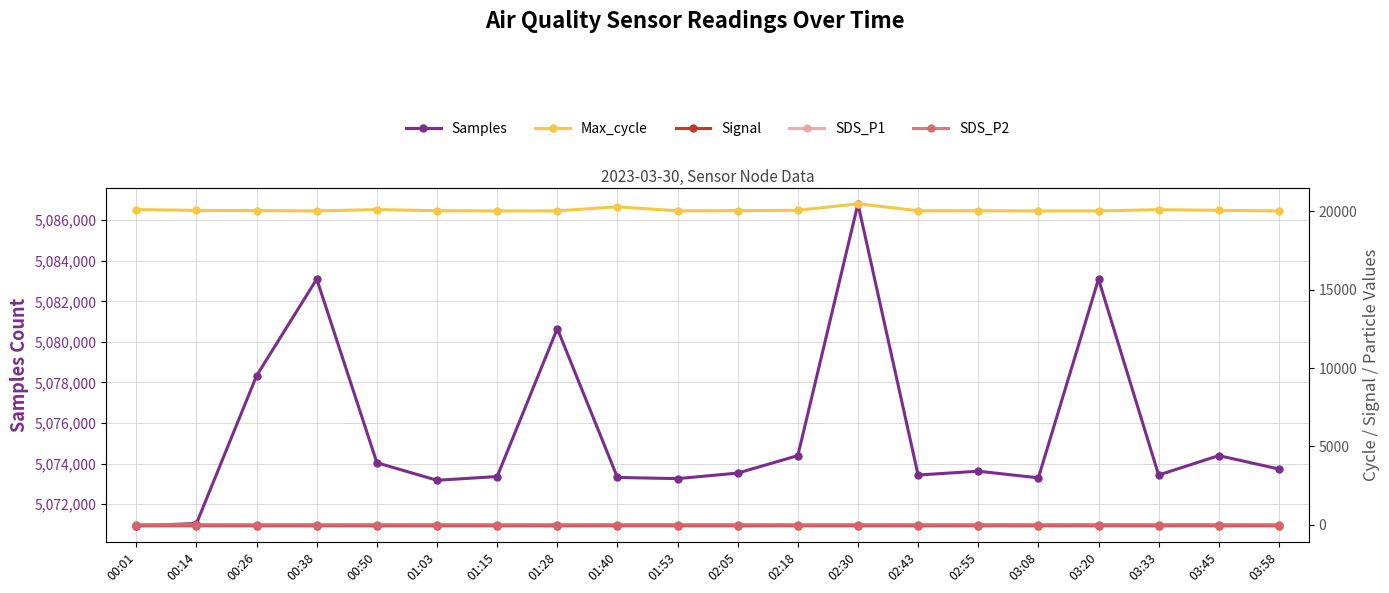

Reading left to right, list all the values displayed in this chart.

Samples: 5070933.0	5071046.0	5078334.0	5083098.0	5074042.0	5073177.0	5073362.0	5080656.0	5073317.0	5073259.0	5073531.0	5074393.0	5086808.0	5073436.0	5073624.0	5073298.0	5083098.0	5073436.0	5074393.0	5073733.0
Max_cycle: 20107.0	20054.0	20043.0	20020.0	20107.0	20036.0	20020.0	20024.0	20285.0	20024.0	20039.0	20059.0	20475.0	20032.0	20033.0	20020.0	20020.0	20099.0	20059.0	20020.0
Signal: -60.0	-61.0	-61.0	-60.0	-61.0	-60.0	-61.0	-60.0	-60.0	-60.0	-60.0	-60.0	-61.0	-60.0	-60.0	-61.0	-60.0	-60.0	-60.0	-60.0
SDS_P1: 6.6	5.1	7.8	5.3	10.6	10.8	7.3	7.0	4.9	5.4	6.7	4.5	7.5	7.7	5.0	5.5	5.3	5.8	4.5	3.7
SDS_P2: 1.8	2.0	2.2	1.4	2.5	2.5	2.3	2.3	1.9	1.9	2.3	1.8	1.9	2.3	2.2	1.9	1.4	2.3	1.8	1.8